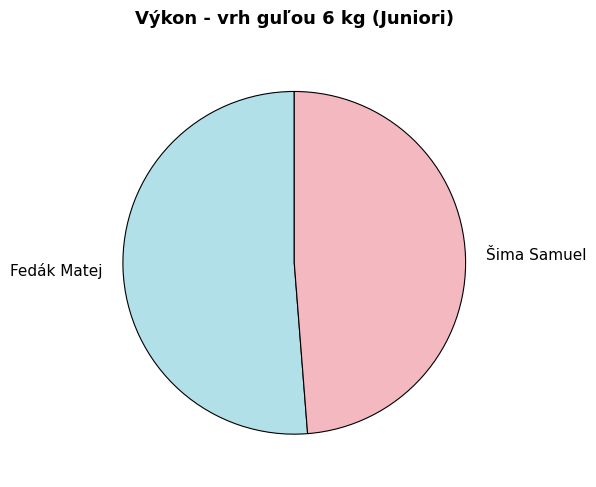

Which category accounts for the majority?

Fedák Matej